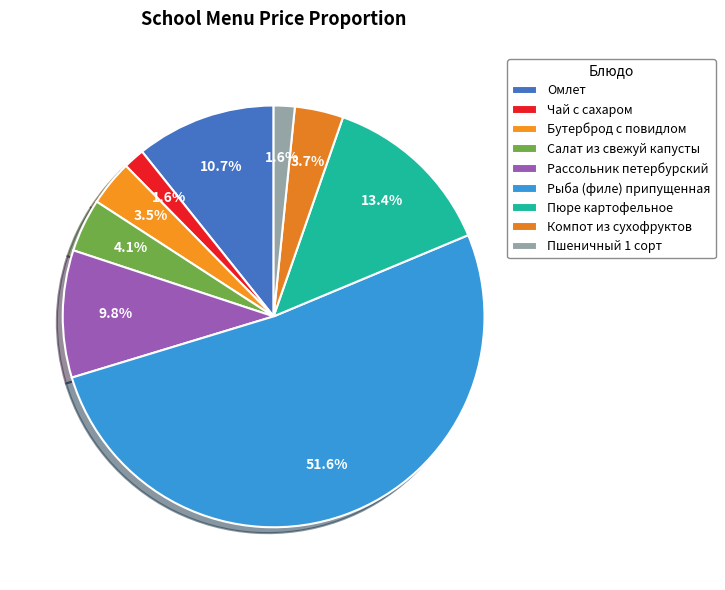

Which category has the biggest portion of the pie?

Рыба (филе) припущенная